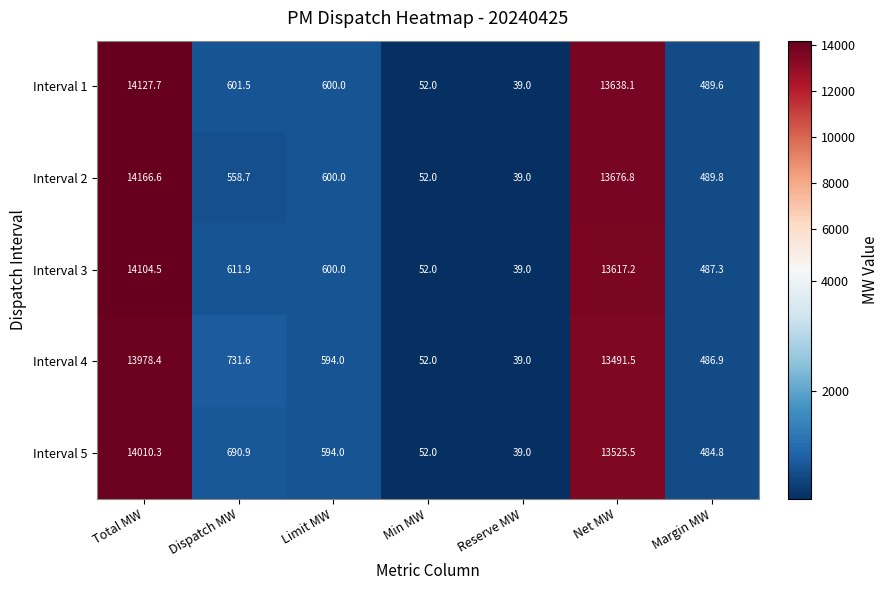

Which series has the widest spread of values?

Interval 2